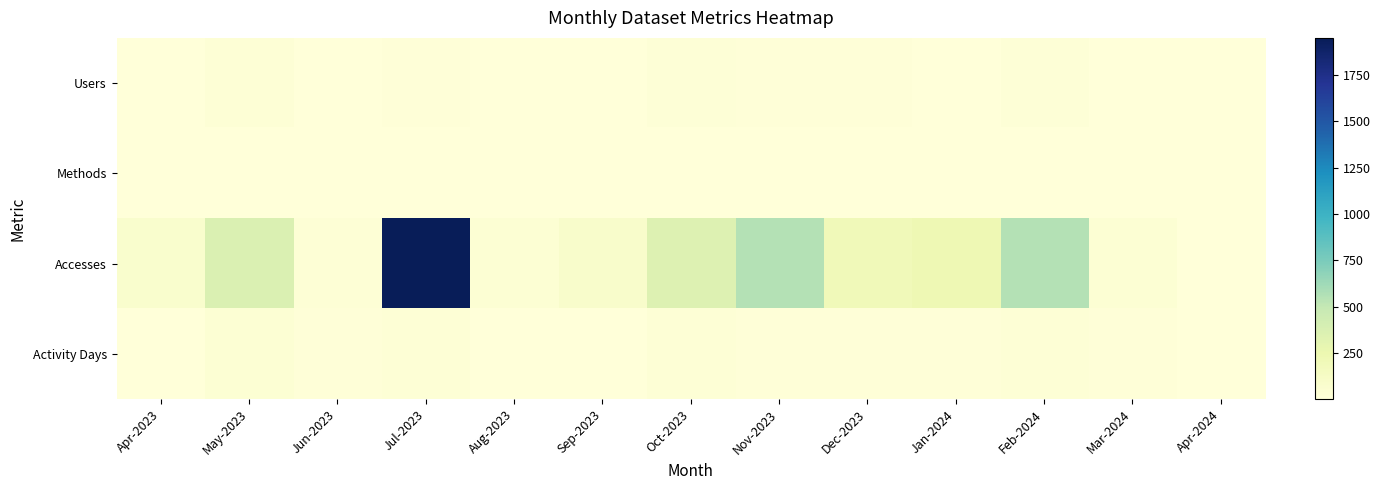

What is the total value across all series at Jan-2024?

240